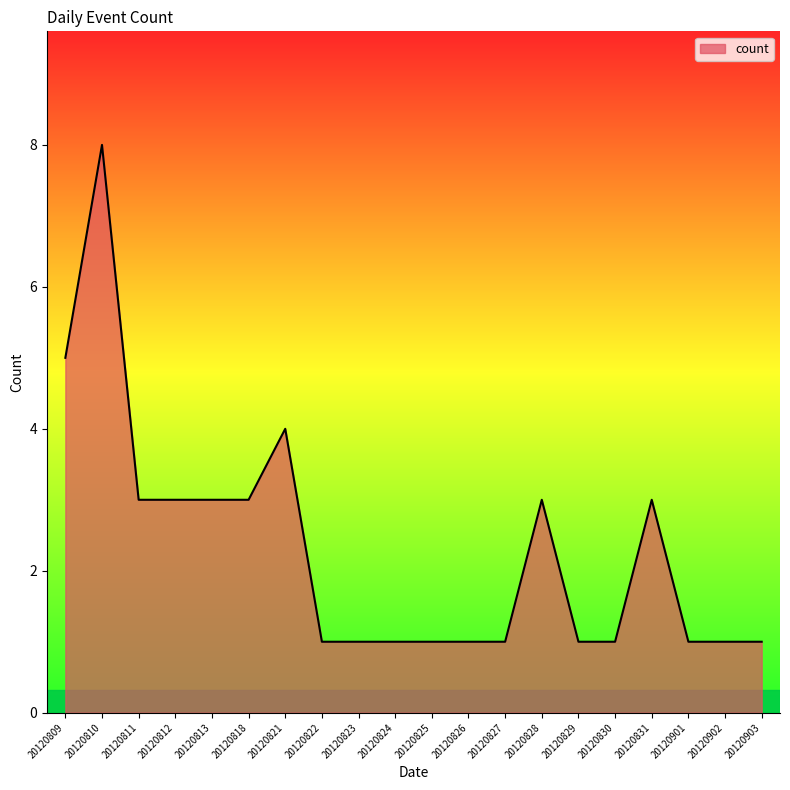

True or false: the data has more than 0 interior local peaks.

True